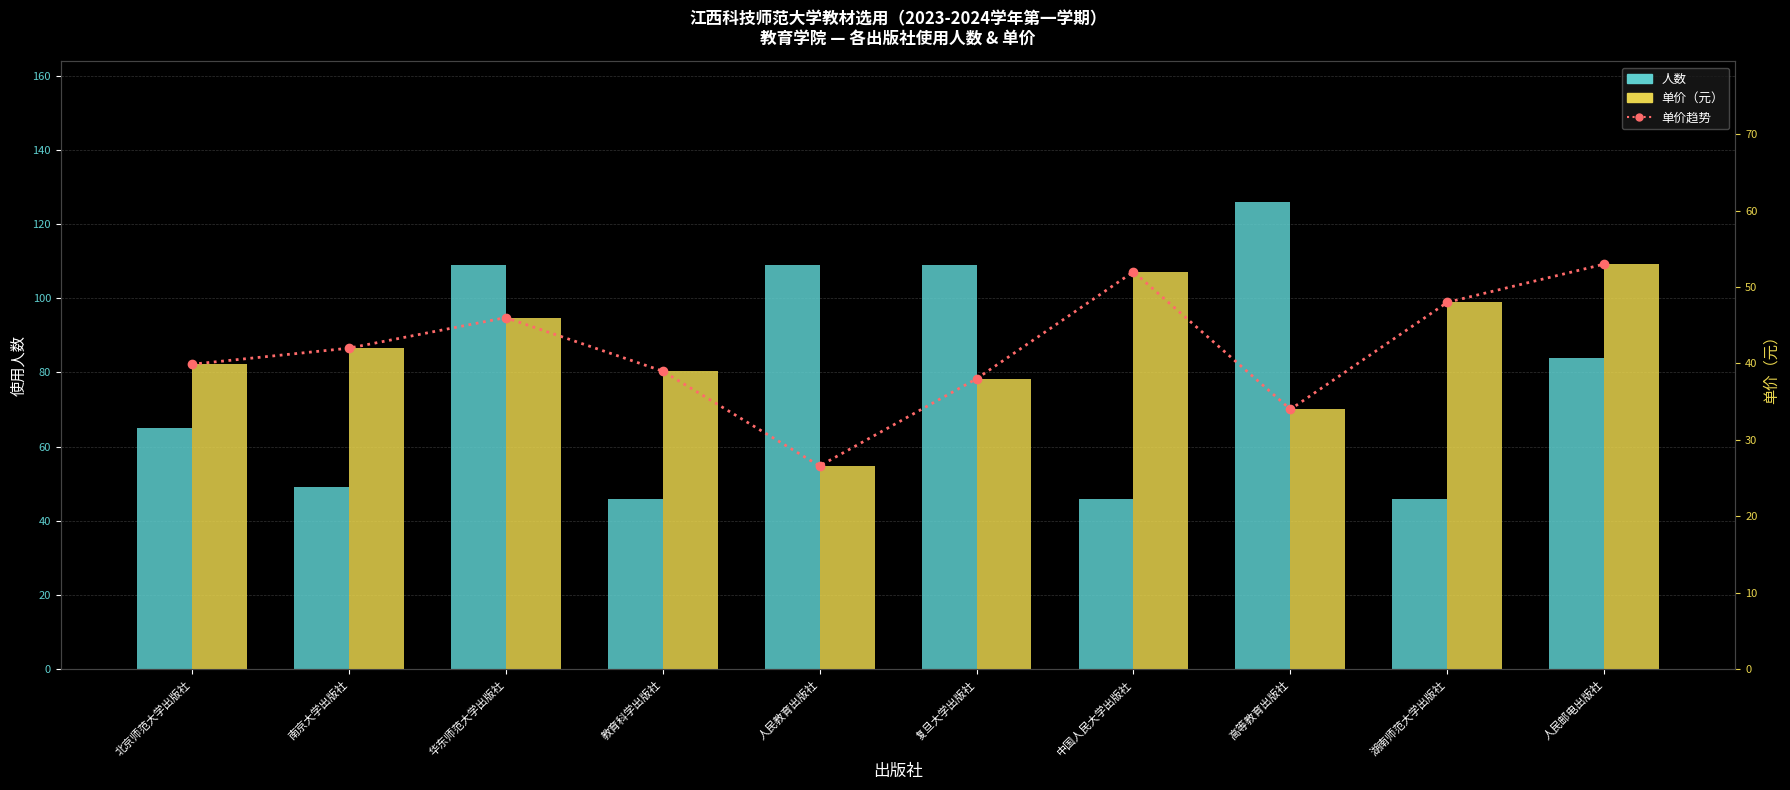

Reading left to right, what are all the values shown in this chart?

人数: 65.0	49.0	109.0	46.0	109.0	109.0	46.0	126.0	46.0	84.0
单价趋势: 39.9	42.0	46.0	39.0	26.6	38.0	52.0	34.0	48.0	53.0
单价（元）: 39.9	42.0	46.0	39.0	26.6	38.0	52.0	34.0	48.0	53.0